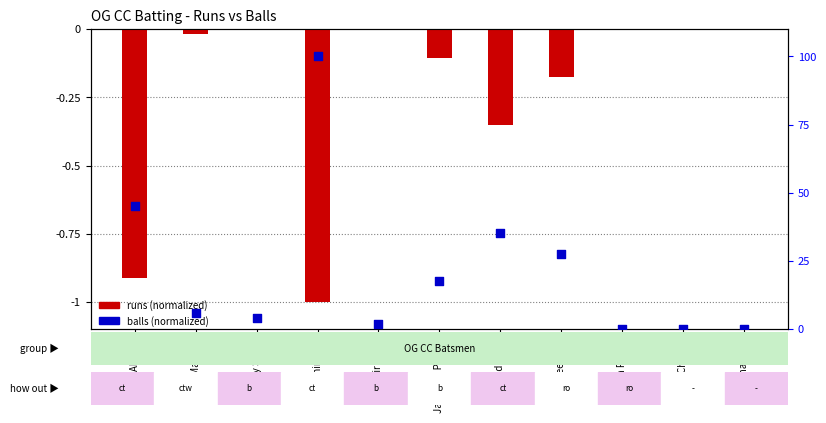

At which category is the sum across all series the highest?

Navneet Rao